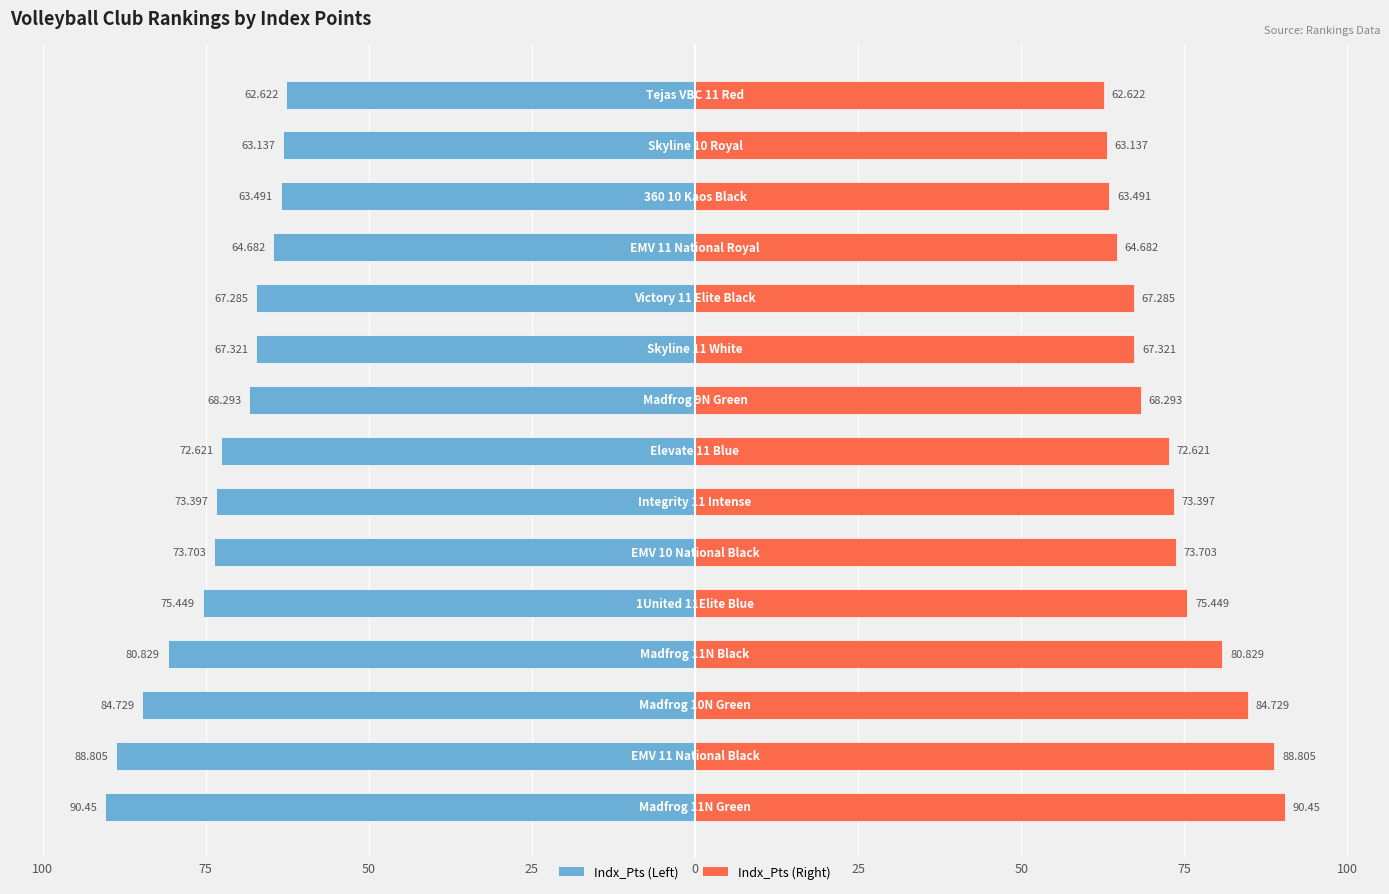

Which series has the widest spread of values?

Indx_Pts